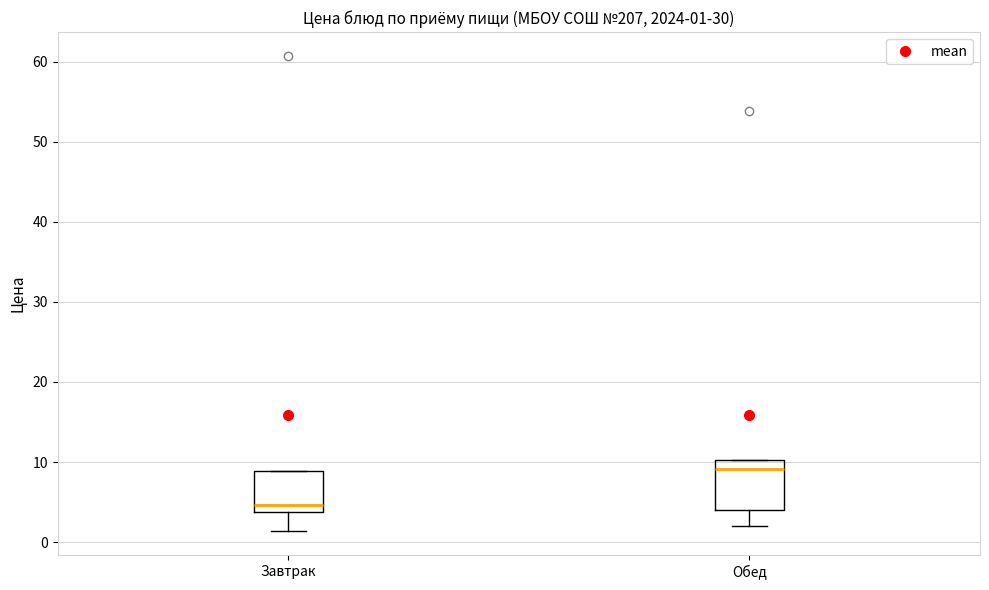

Which box's median line is the highest?

Обед